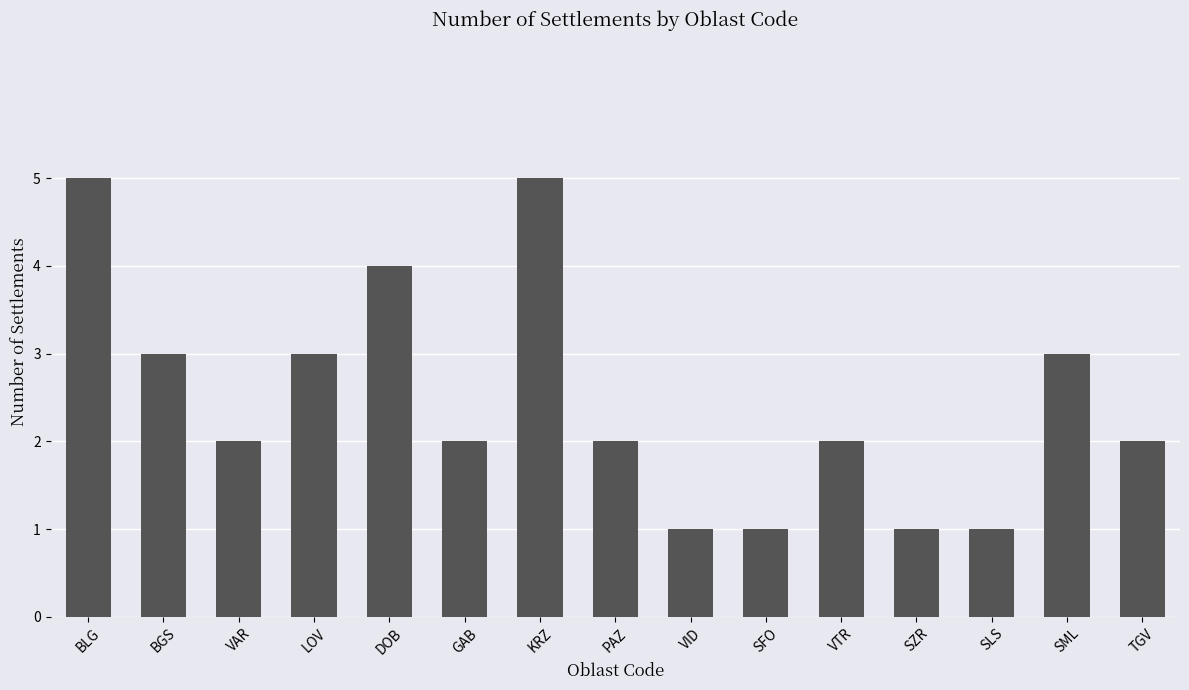

Does the chart contain any negative values?

No